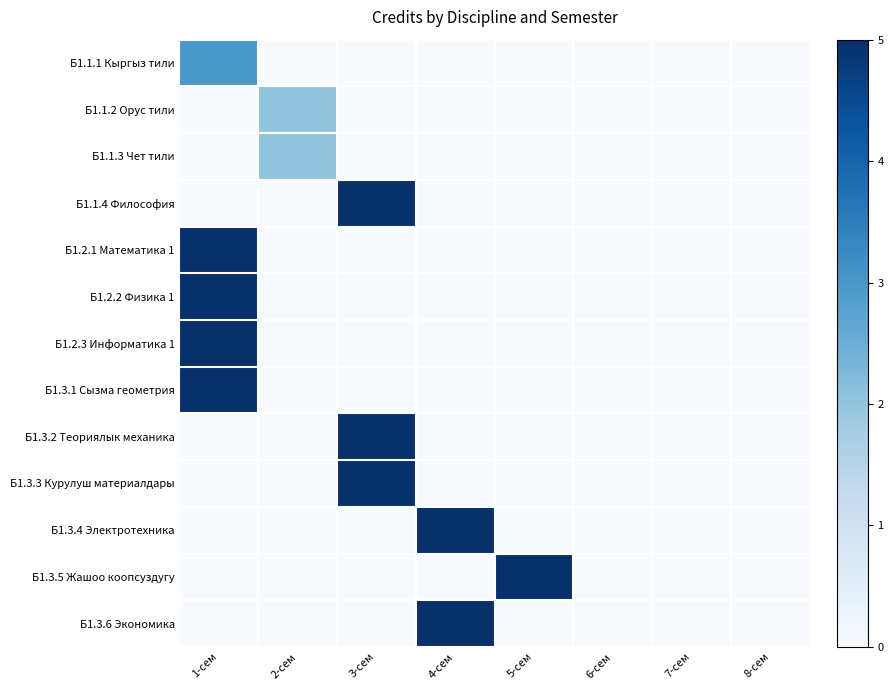

At 3-сем, list the series in order from smallest to largest.

Б1.1.1 Кыргыз тили, Б1.1.2 Орус тили, Б1.1.3 Чет тили, Б1.2.1 Математика 1, Б1.2.2 Физика 1, Б1.2.3 Информатика 1, Б1.3.1 Сызма геометрия, Б1.3.4 Электротехника, Б1.3.5 Жашоо коопсуздугу, Б1.3.6 Экономика, Б1.1.4 Философия, Б1.3.2 Теориялык механика, Б1.3.3 Курулуш материалдары